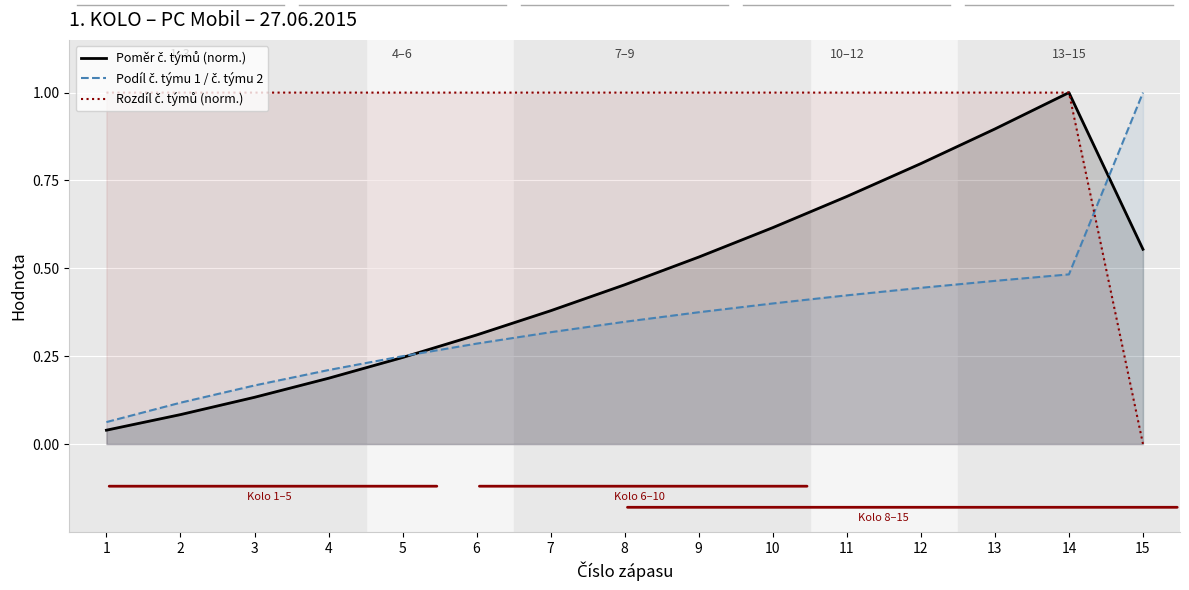

Reading right to left, transcribe all the data shown in this chart.

Poměr č. týmů (norm.): 0.6	1.0	0.9	0.8	0.7	0.6	0.5	0.5	0.4	0.3	0.2	0.2	0.1	0.1	0.0
Podíl č. týmu 1 / č. týmu 2: 1.0	0.5	0.5	0.4	0.4	0.4	0.4	0.3	0.3	0.3	0.2	0.2	0.2	0.1	0.1
Rozdíl č. týmů (norm.): 0.0	1.0	1.0	1.0	1.0	1.0	1.0	1.0	1.0	1.0	1.0	1.0	1.0	1.0	1.0